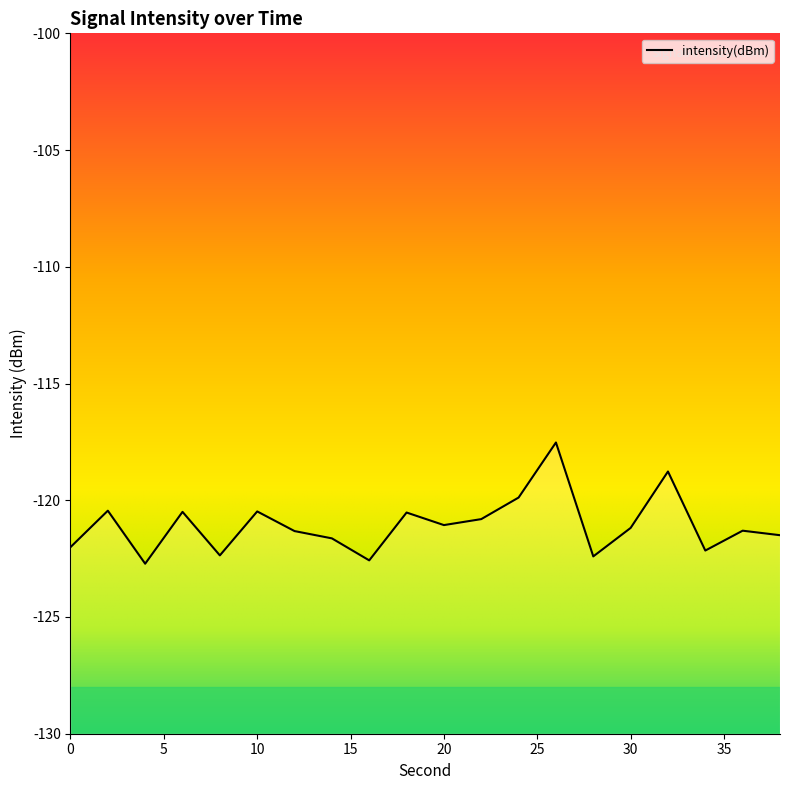

The chart shows a value of -166.7 at 4. True or false?

False